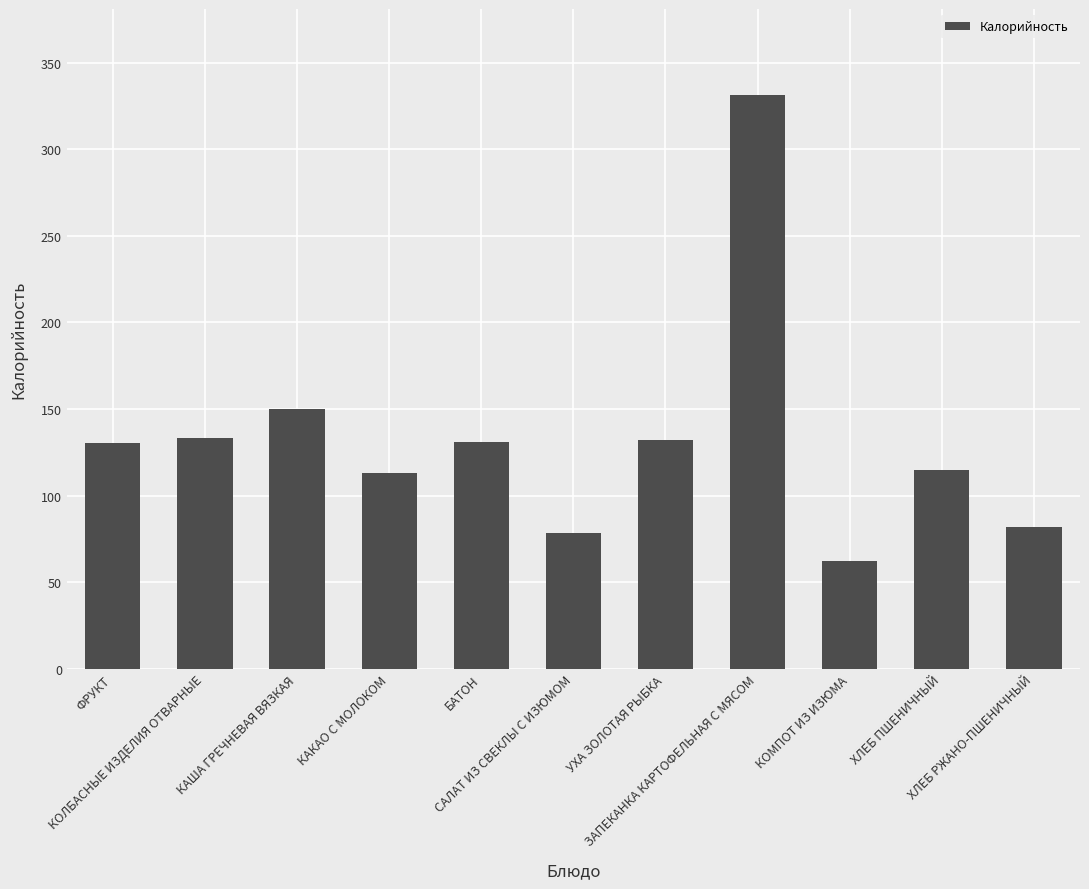

What is the difference between the maximum and minimum values?

269.4